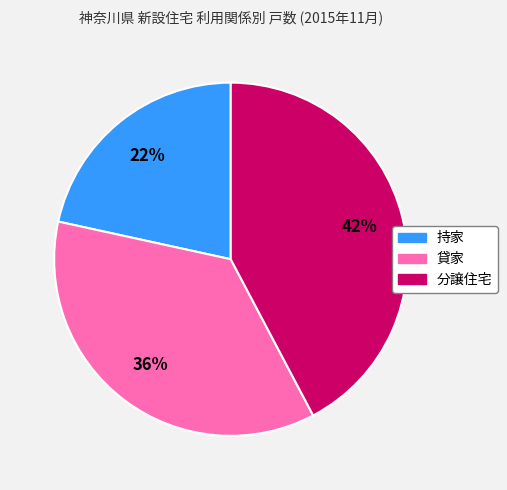

To the nearest percent, what is the average slice percentage?

33%